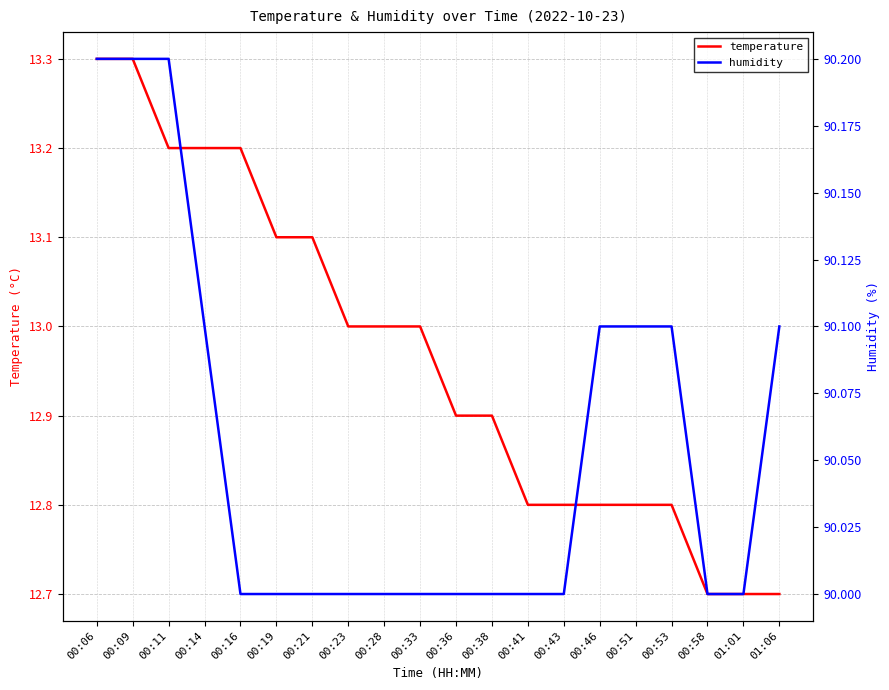

What is the maximum value for humidity?

90.2